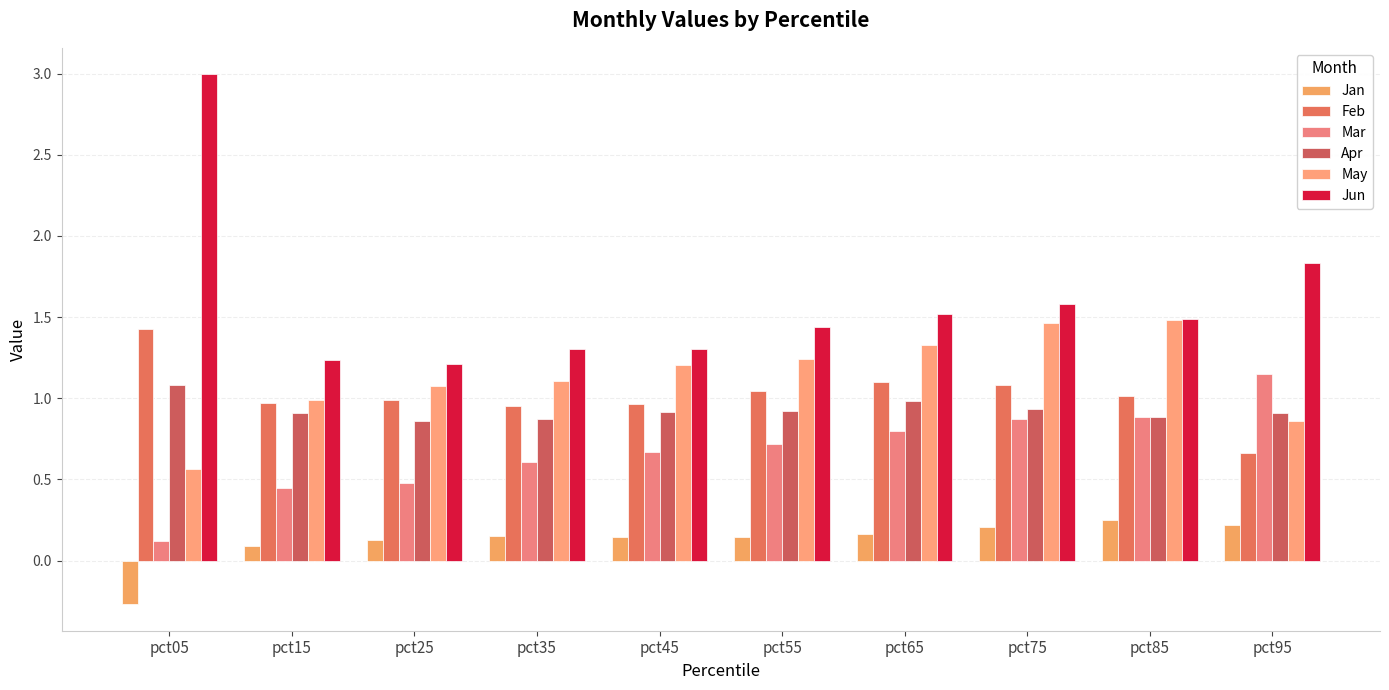

How many bars are there in total?

60